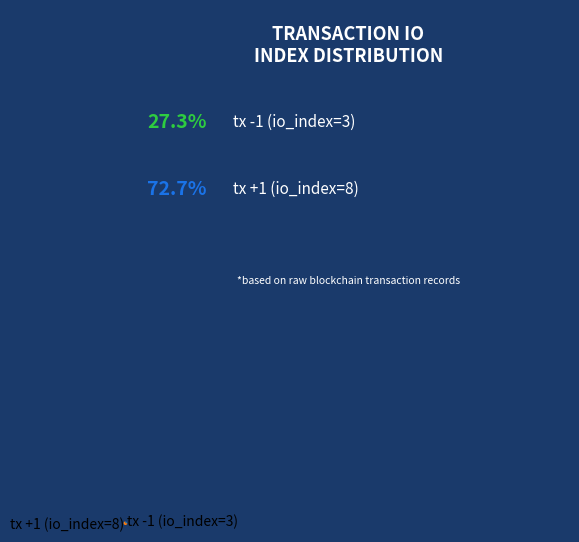

Rank the categories by value from lowest to highest.

tx -1 (io_index=3), tx +1 (io_index=8)